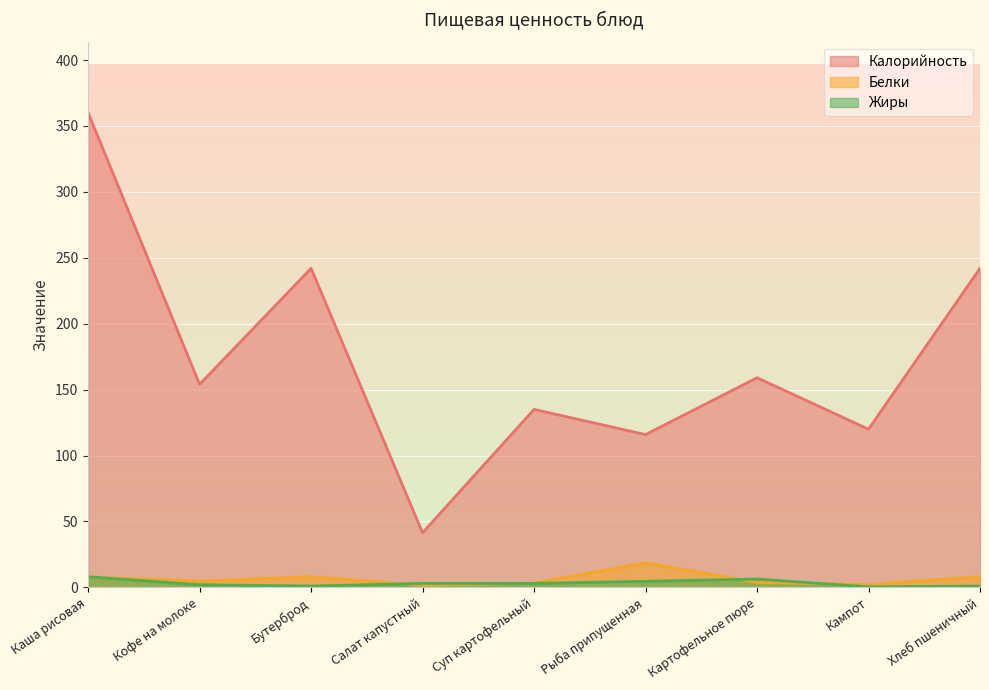

List the series in order of their peak value, highest first.

Калорийность, Белки, Жиры